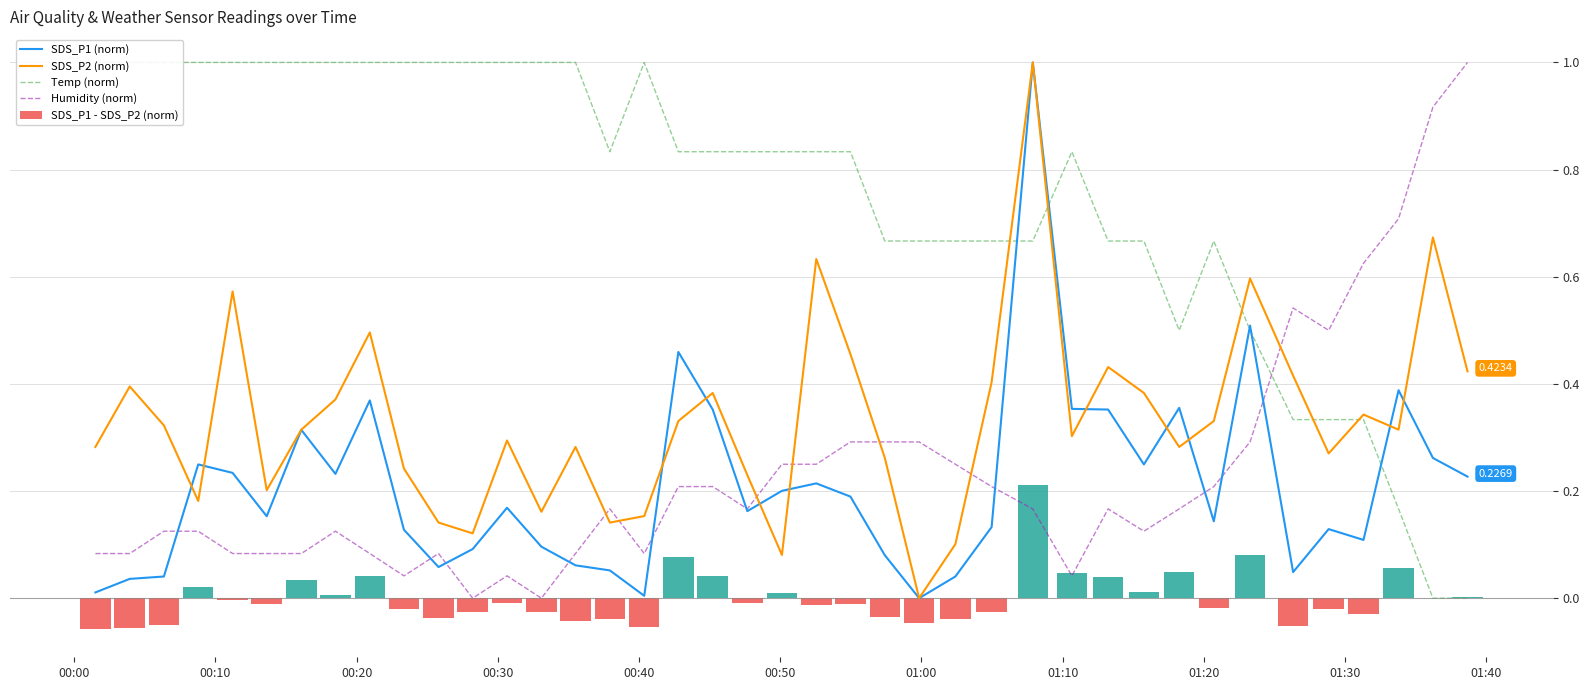

The value of SDS_P1 - SDS_P2 (norm) at 36 is -0.1. True or false?

False